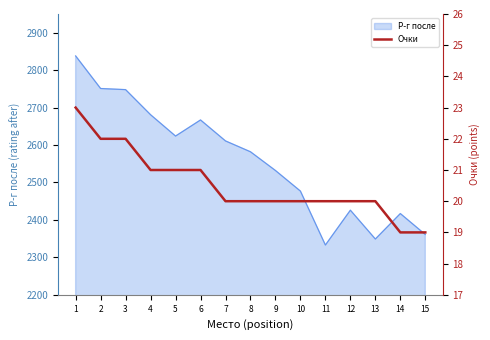

What is the difference between the maximum and minimum values?

4